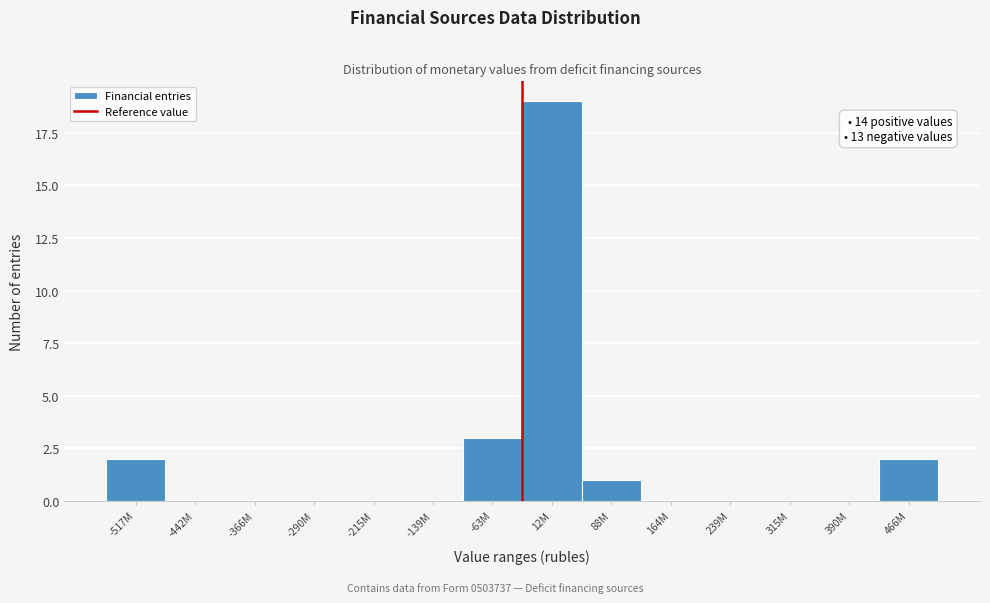

Reading left to right, transcribe all the data shown in this chart.

-517M=2	-442M=0	-366M=0	-290M=0	-215M=0	-139M=0	-63M=3	12M=19	88M=1	164M=0	239M=0	315M=0	390M=0	466M=2